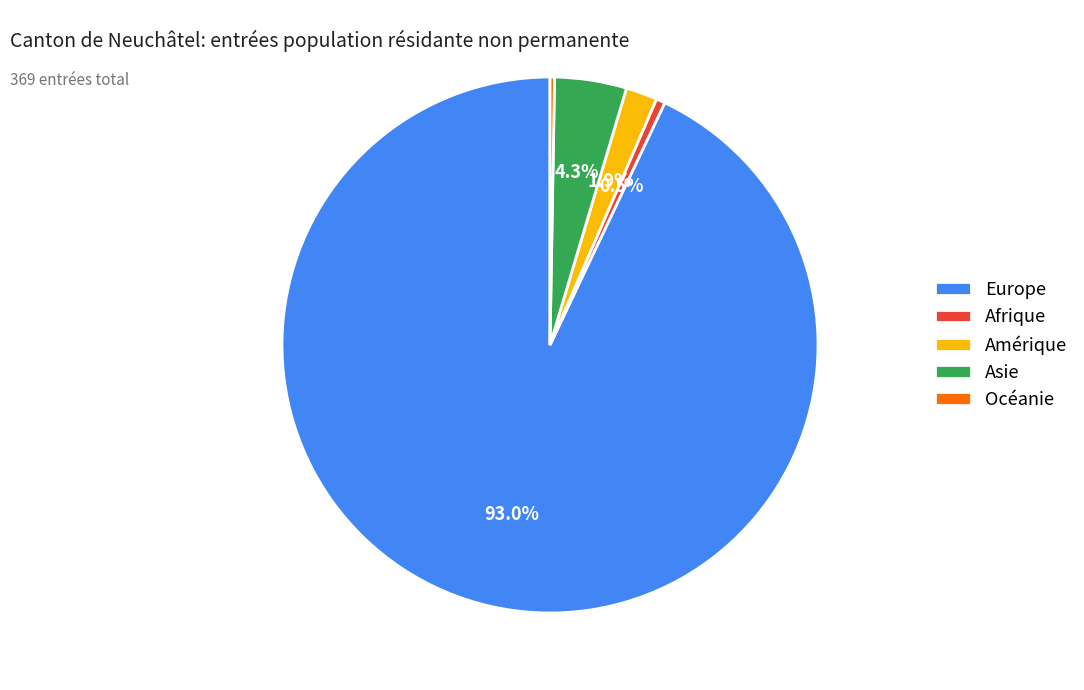

Which has a higher value, Europe or Afrique?

Europe